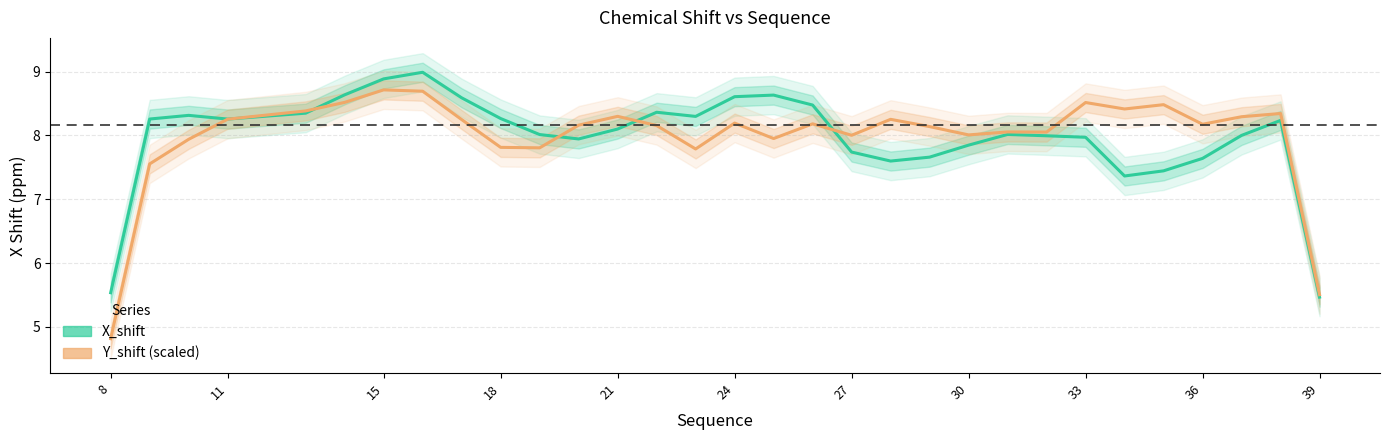

True or false: Y_shift (scaled) and X_shift cross at least once.

True